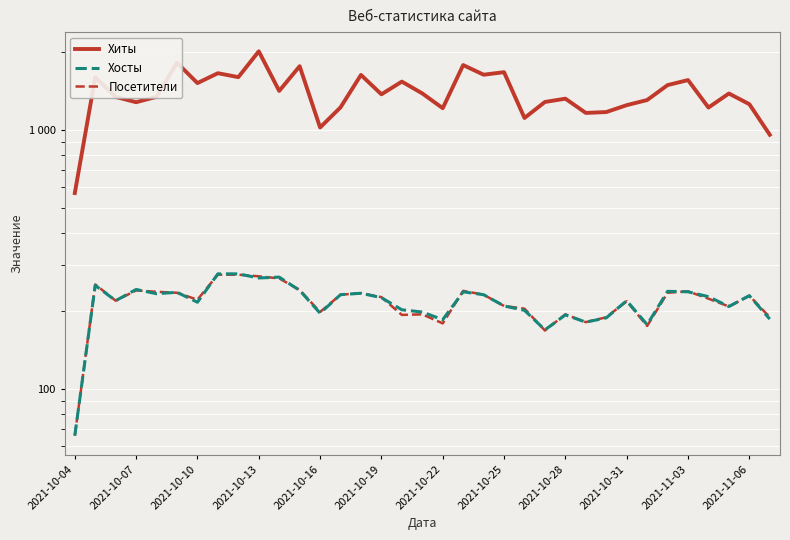

Is it true that Посетители equals 412 at 2021-10-07?

False